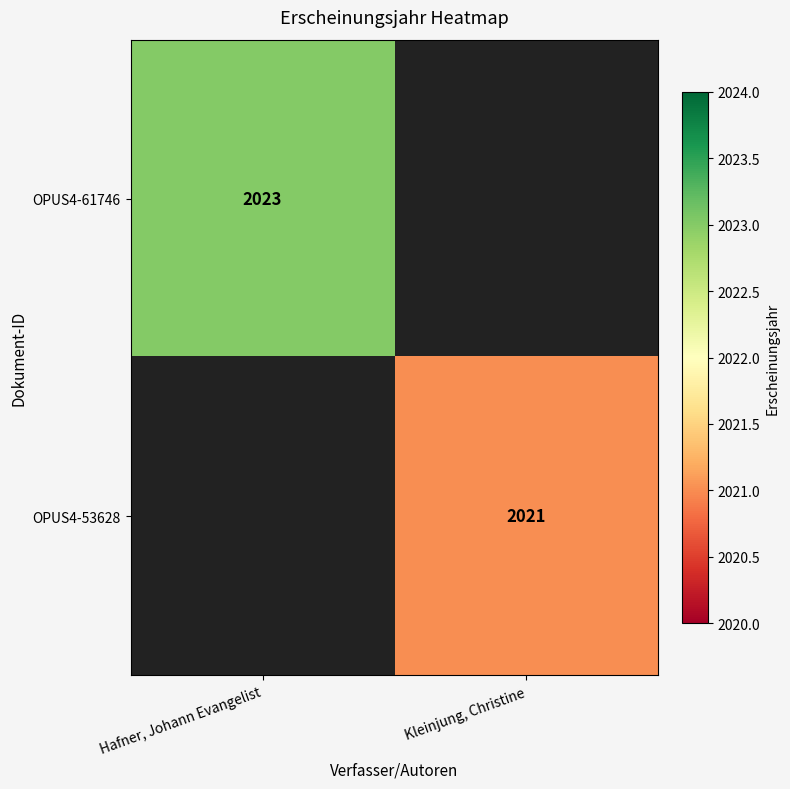

The OPUS4-61746 series shows 2999.5 at Hafner, Johann Evangelist. True or false?

False